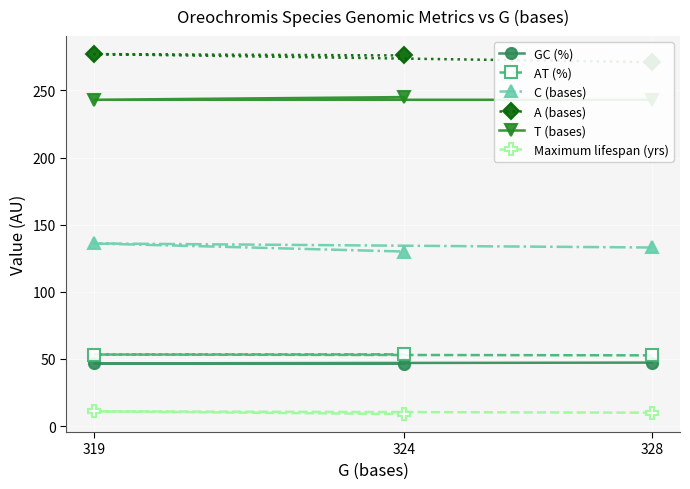

Is it true that A (bases) equals 276.0 at 324?

True